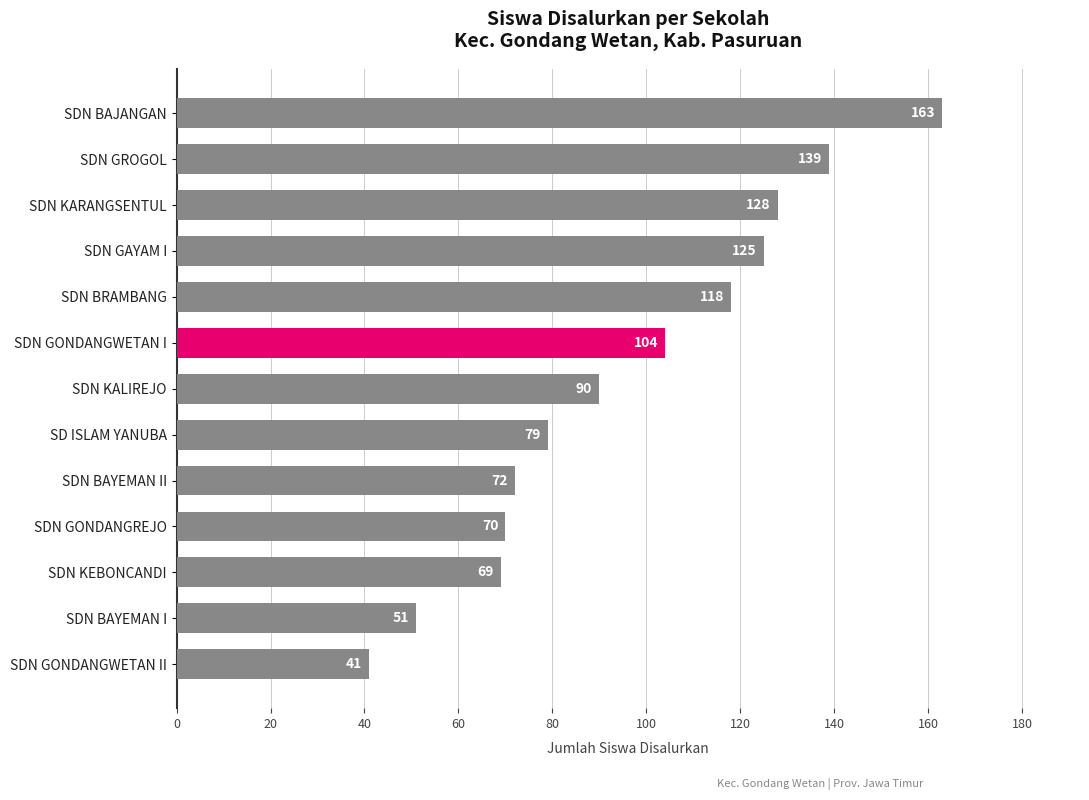

List the labels in order of value, largest first.

SDN BAJANGAN, SDN GROGOL, SDN KARANGSENTUL, SDN GAYAM I, SDN BRAMBANG, SDN GONDANGWETAN I, SDN KALIREJO, SD ISLAM YANUBA, SDN BAYEMAN II, SDN GONDANGREJO, SDN KEBONCANDI, SDN BAYEMAN I, SDN GONDANGWETAN II